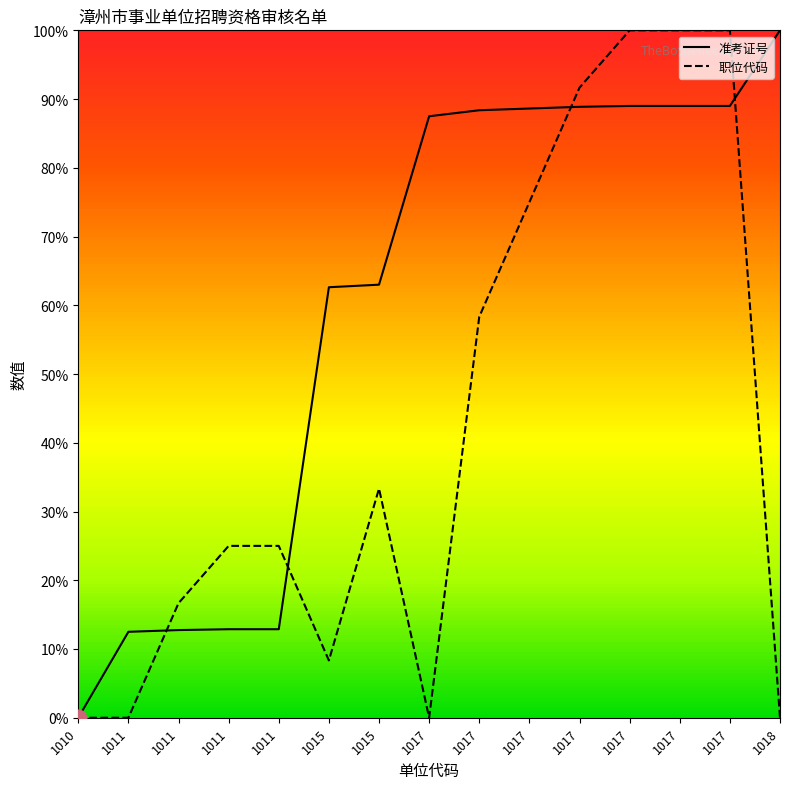

What is the sum of all 准考证号 values?

897.0